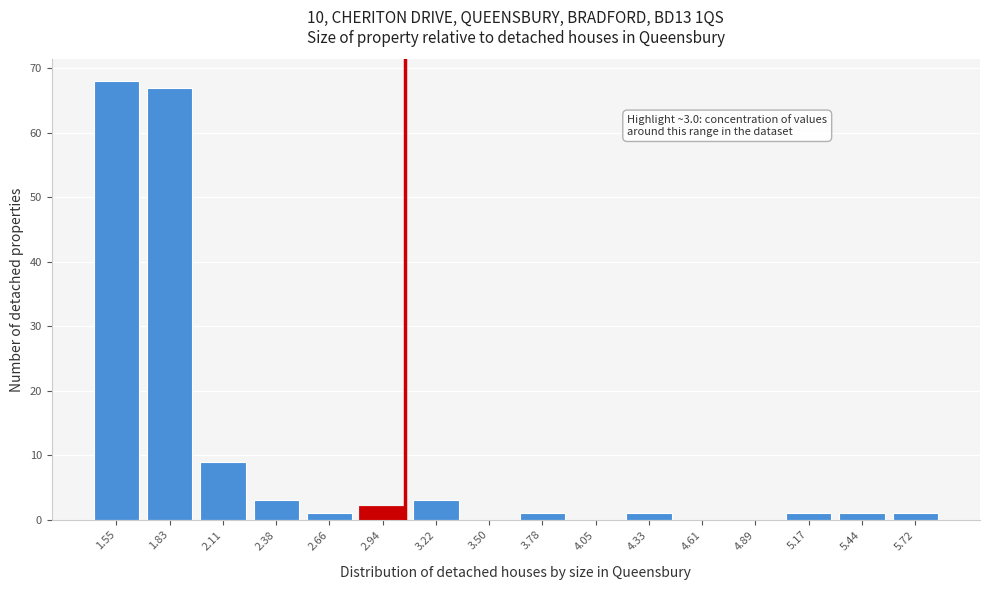

Reading left to right, what are all the values shown in this chart?

1.55=68	1.83=67	2.11=9	2.38=3	2.66=1	2.94=2	3.22=3	3.50=0	3.78=1	4.05=0	4.33=1	4.61=0	4.89=0	5.17=1	5.44=1	5.72=1